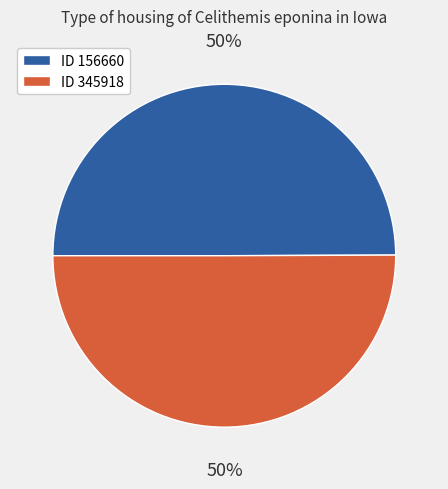

True or false: ID 156660 accounts for 41% of the total.

False